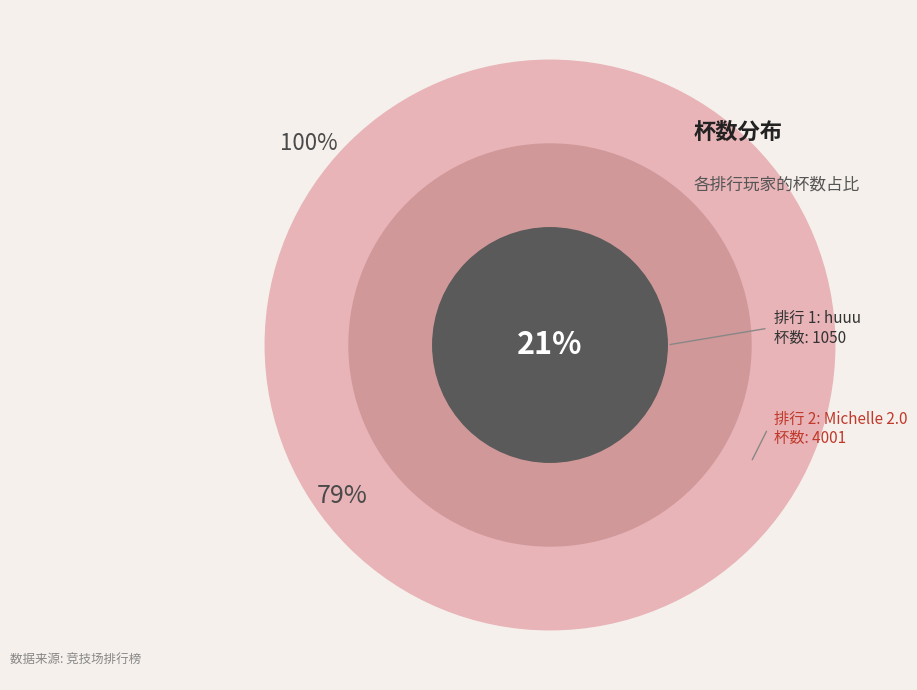

Which slice is the smallest?

1